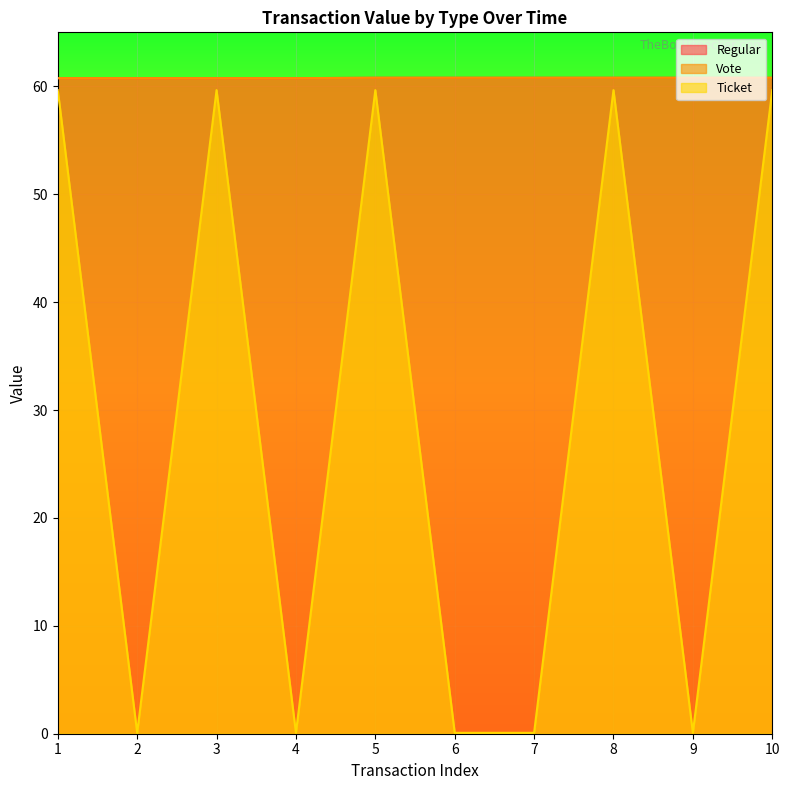

At which category is the sum across all series the highest?

5